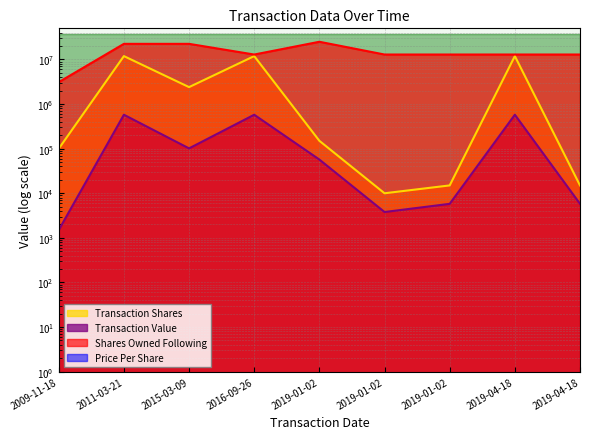

What is the label of the 5th point from the left?

2019-01-02